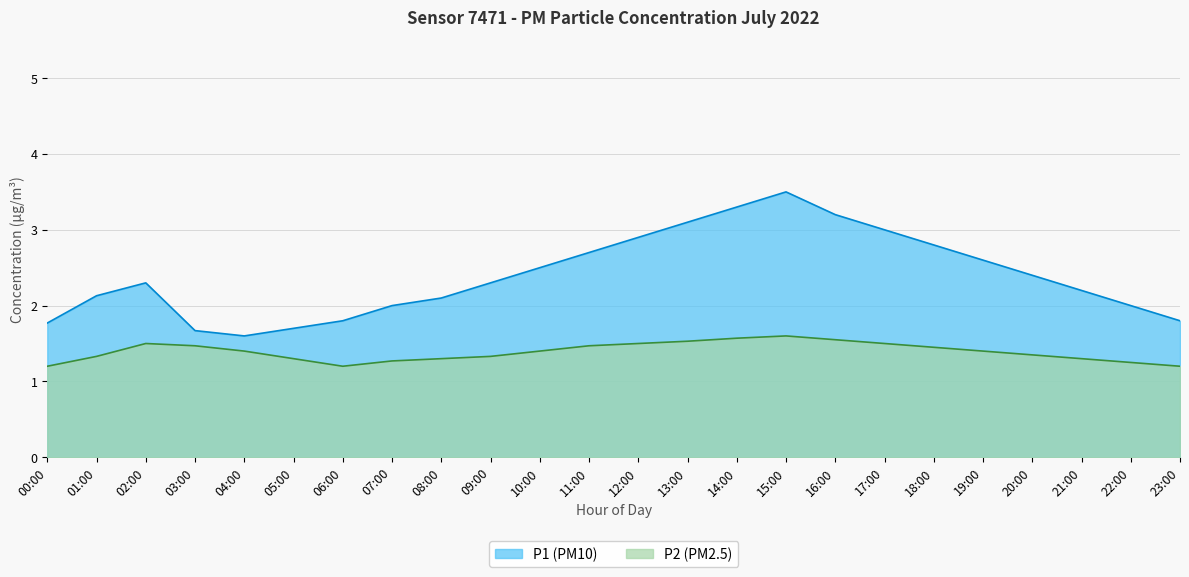

Between 00:00 and 06:00, which series saw the biggest shift?

P1